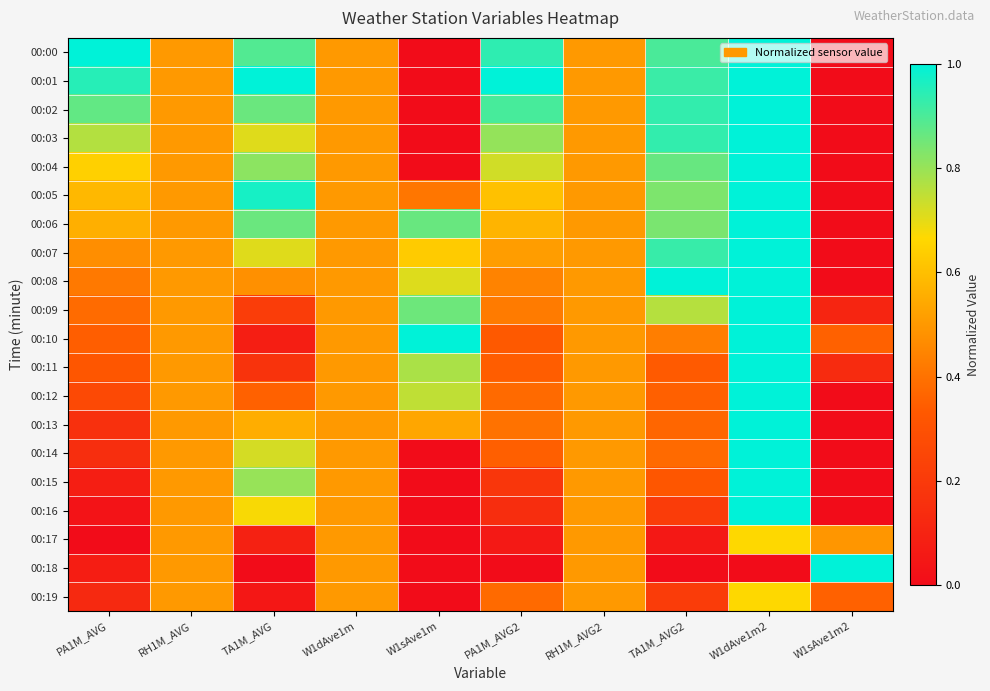

Which series has the largest range (max minus min)?

00:00